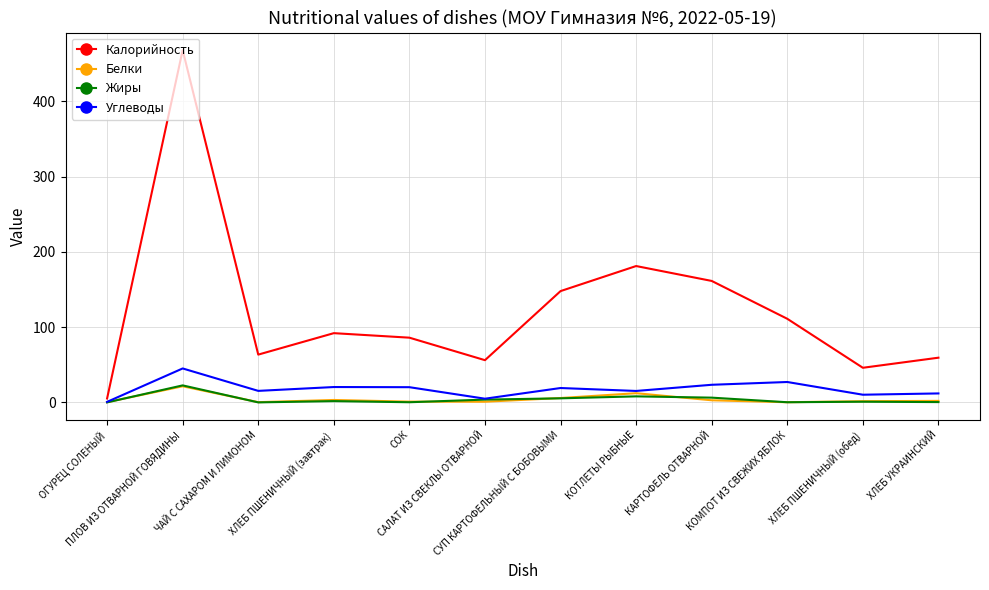

What is the difference between the maximum and second lowest values in the Белки series?

21.1